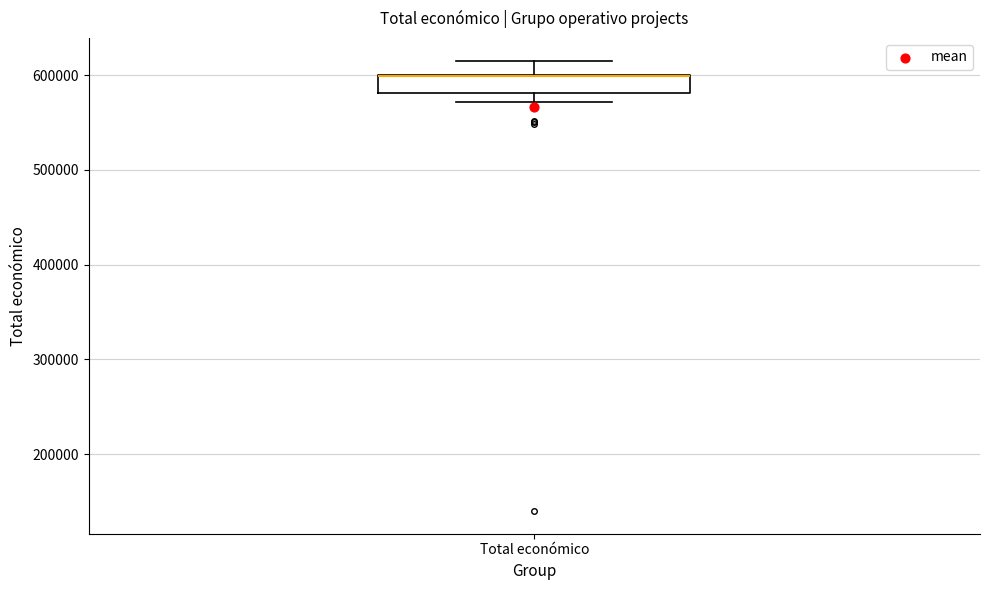

Where is the upper edge of the box for Total económico on the y-axis? The values are not printed on the chart, so give them approximately, as read against the axis.

600000